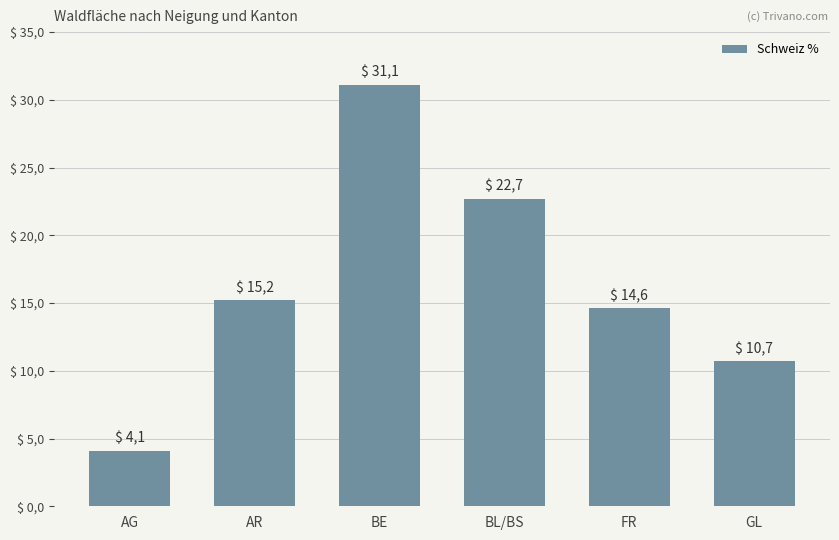

True or false: the data shows 24.0 at AR.

False